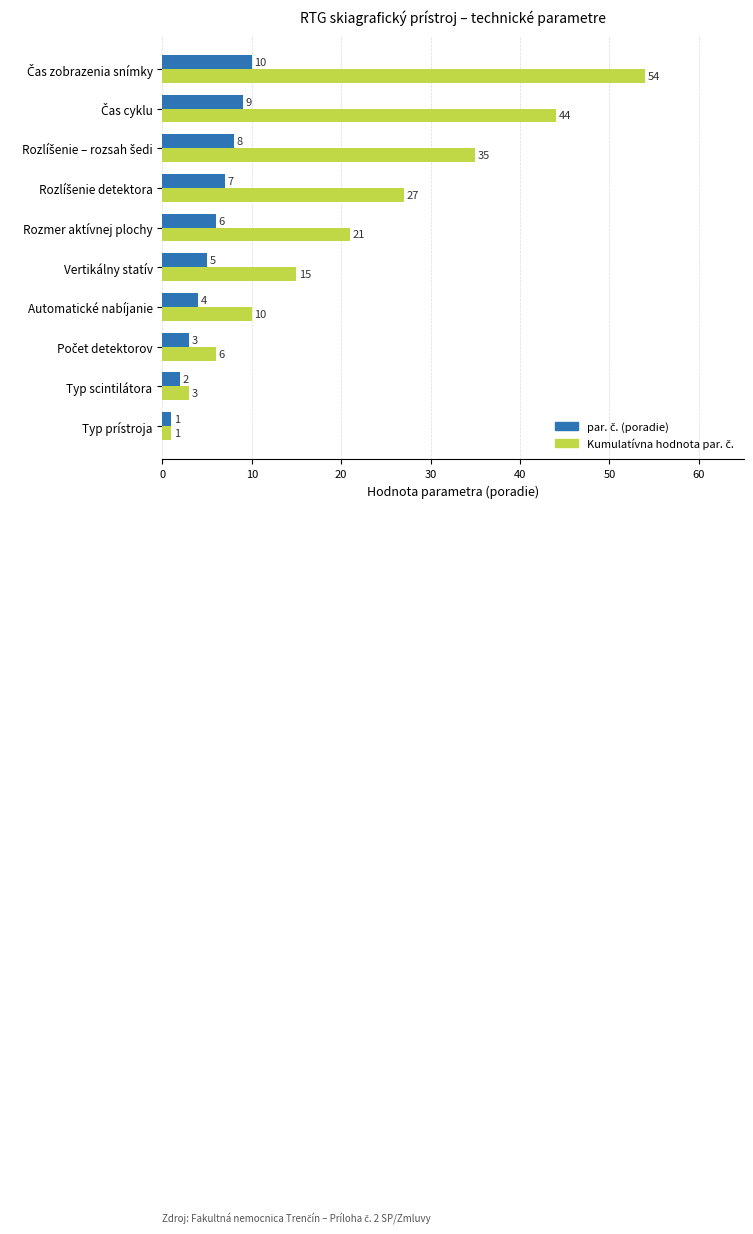

What is the spread (max minus min) of values at Vertikálny statív?

10